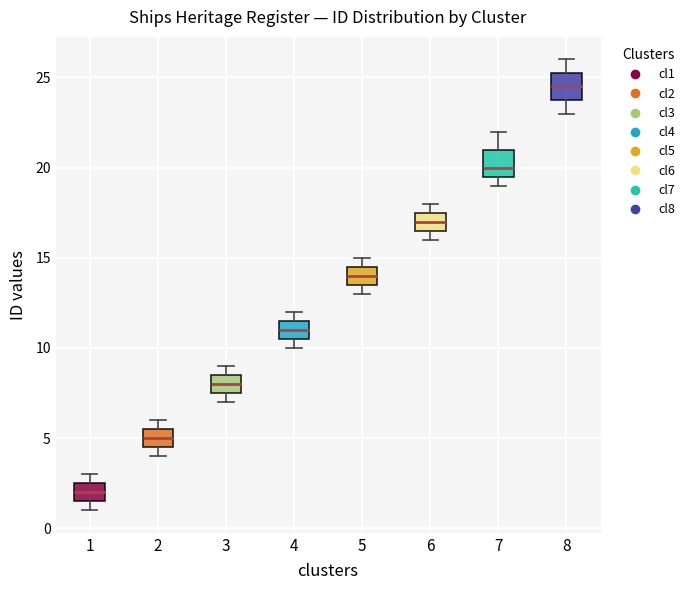

Which box has the highest median line?

8